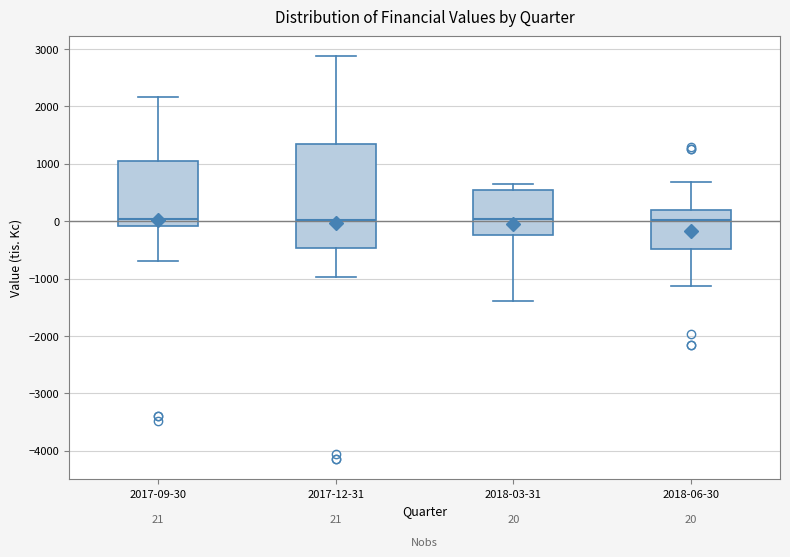

Comparing the boxes themselves (not the whiskers), which one is the tallest?

2017-12-31